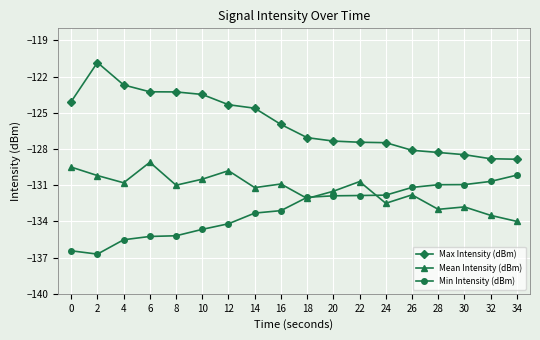

List the series in order of their peak value, highest first.

Max Intensity (dBm), Mean Intensity (dBm), Min Intensity (dBm)